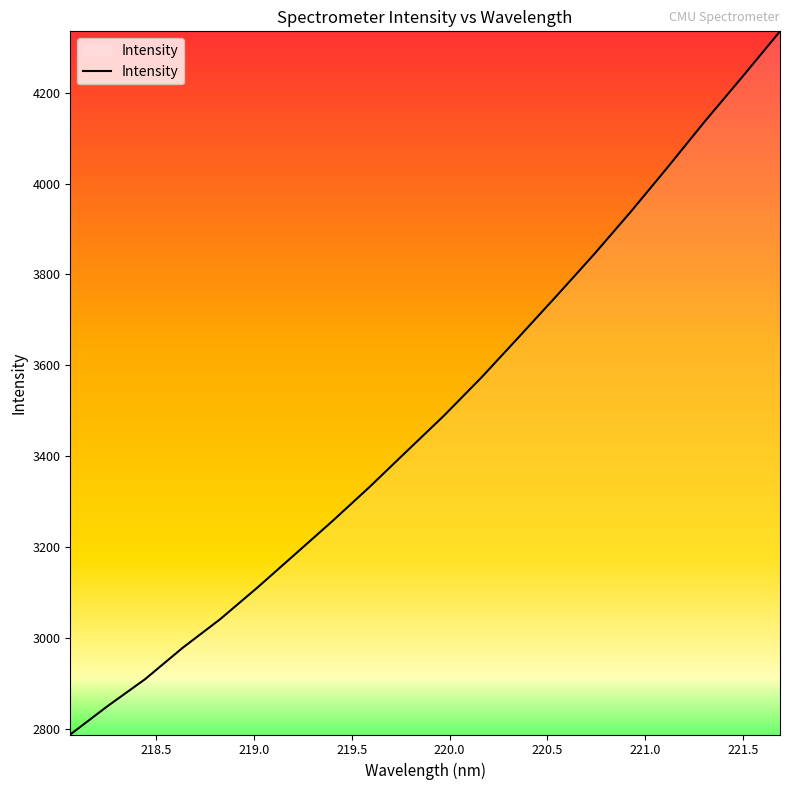

What is the minimum value shown in the chart?

2787.1